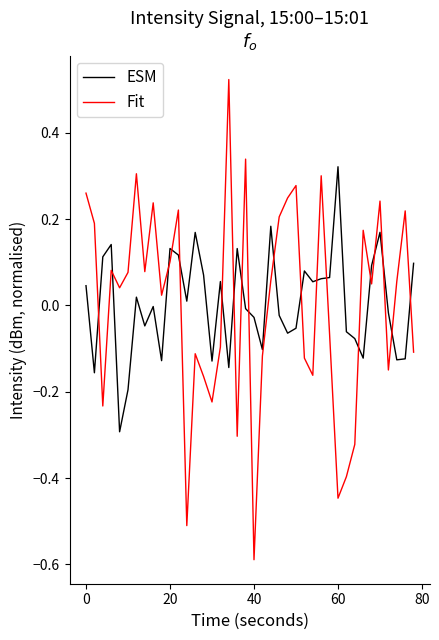

At how many categories does at least one series exceed 0?

34